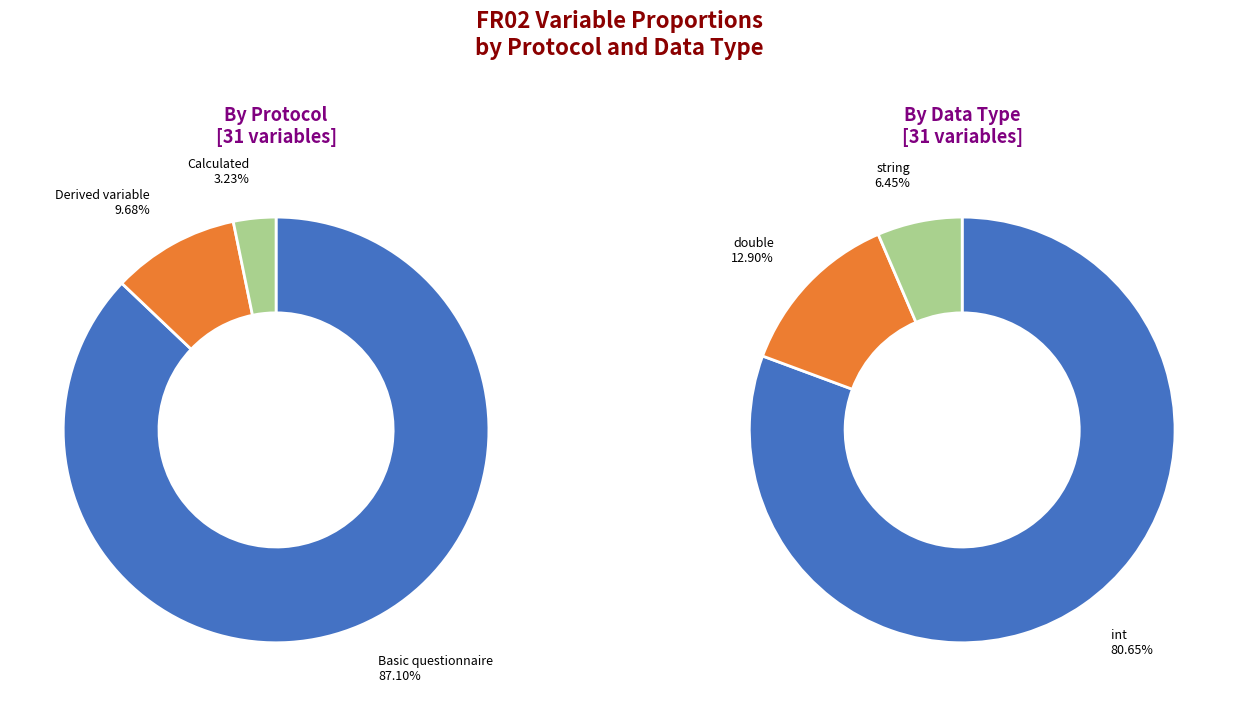

The double slice represents 3% of the pie. True or false?

False